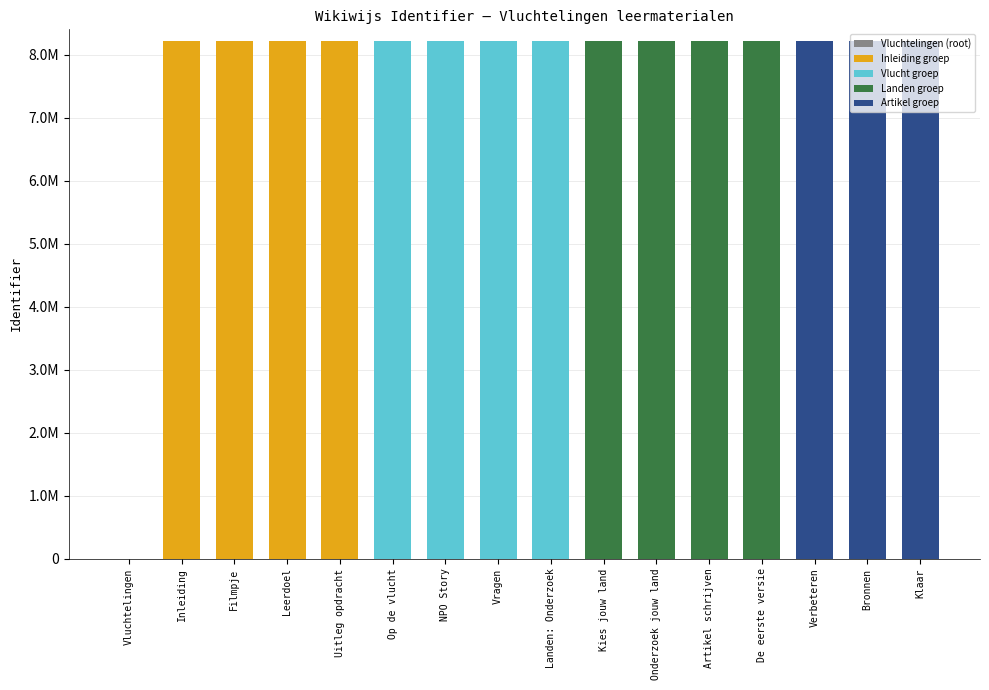

Count the number of categories in the chart.

16